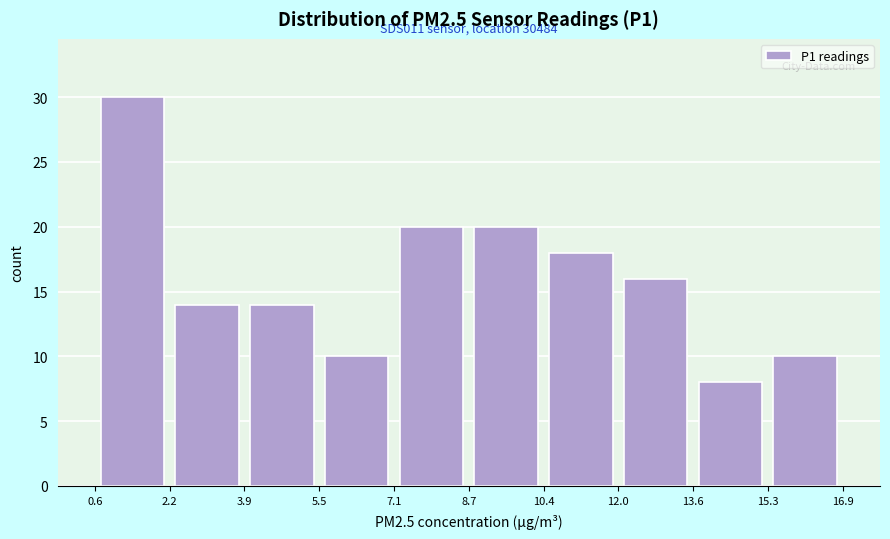

Over which range of the x-axis is the bar tallest?

0.6 to 2.2